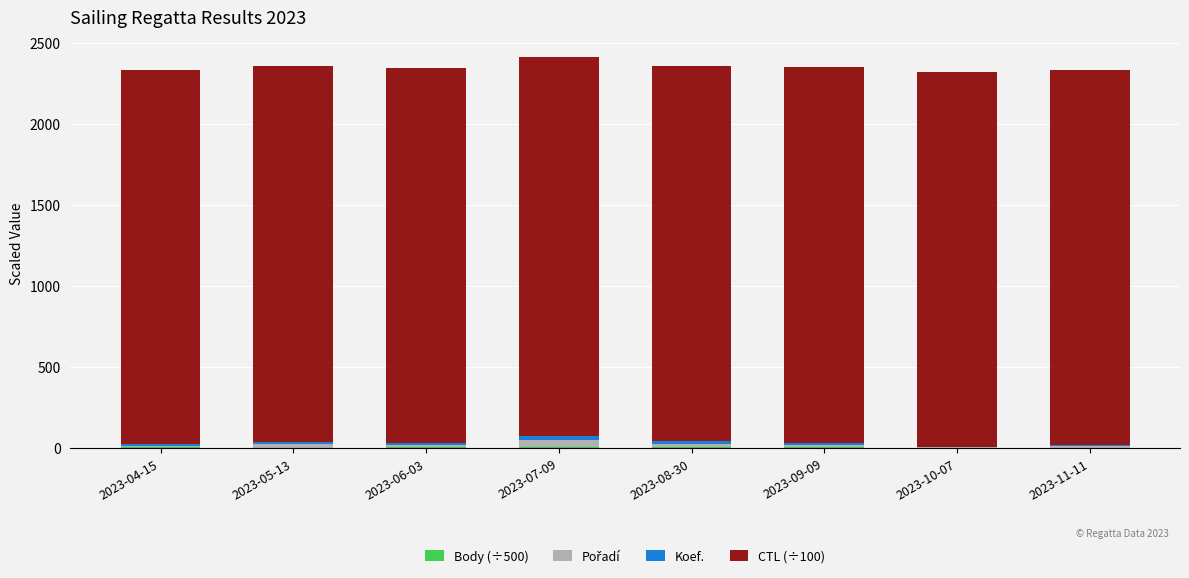

Which series has the largest range (max minus min)?

Pořadí